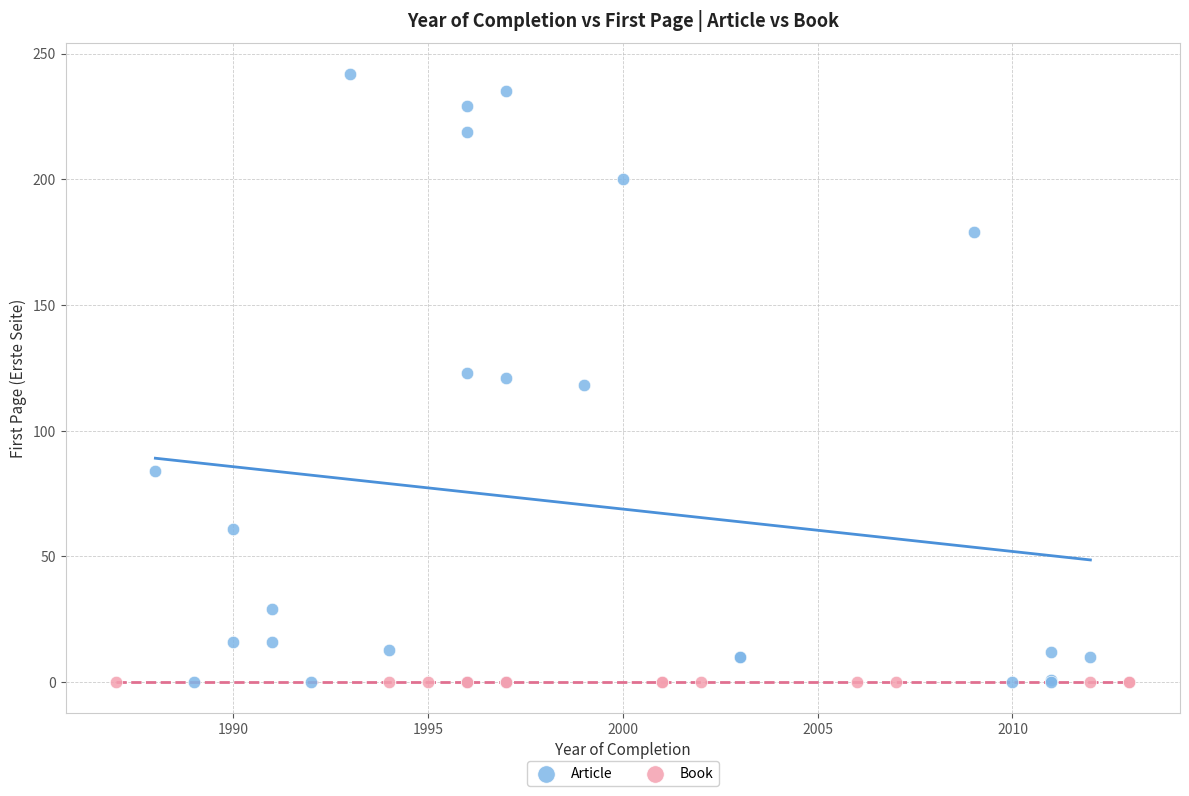

Which series contains the highest Y value?

Article